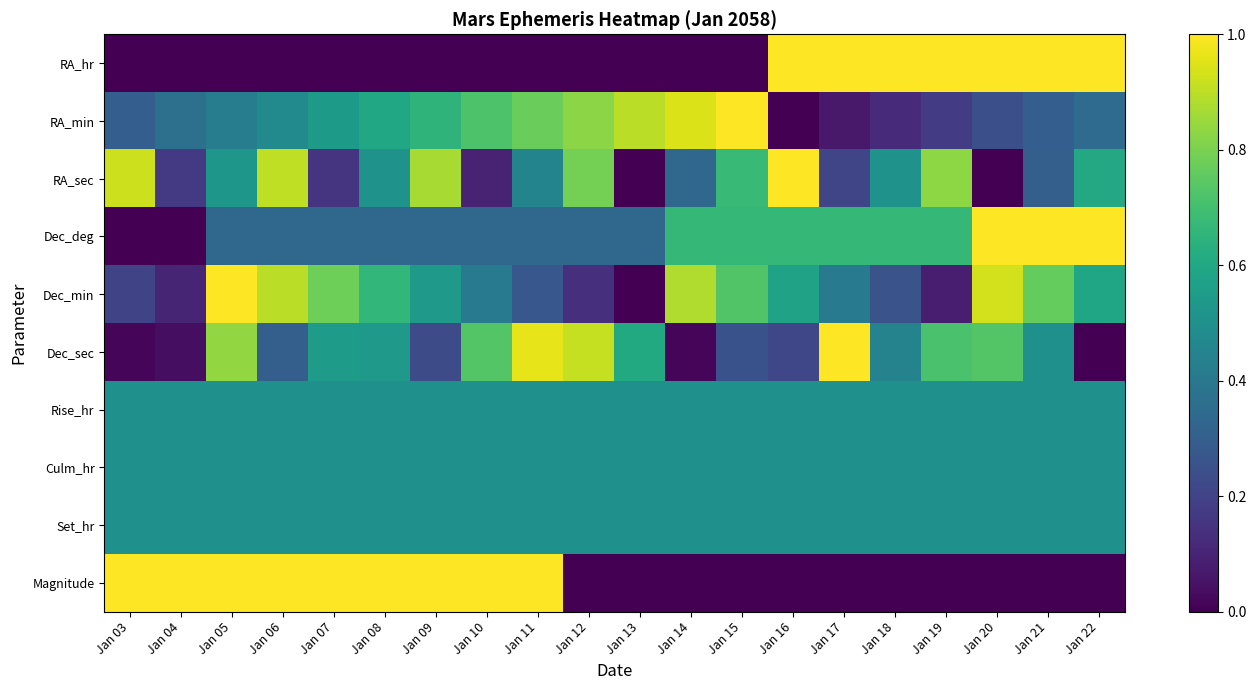

How many categories are shown in the chart?

20